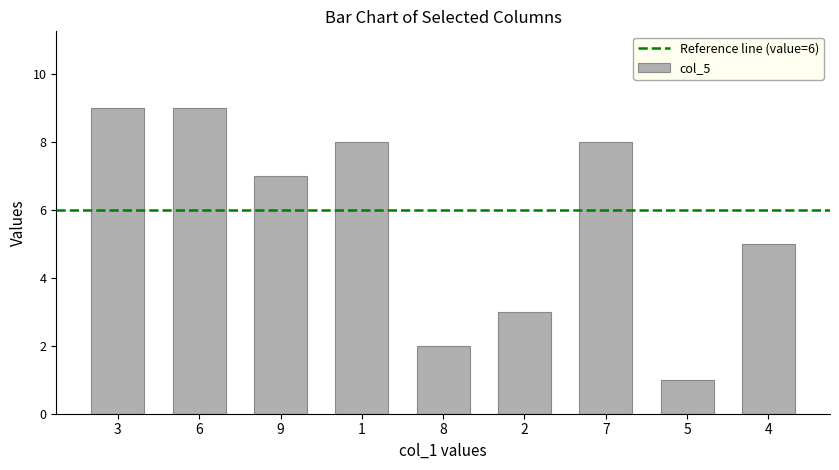

What is the greatest value displayed?

9